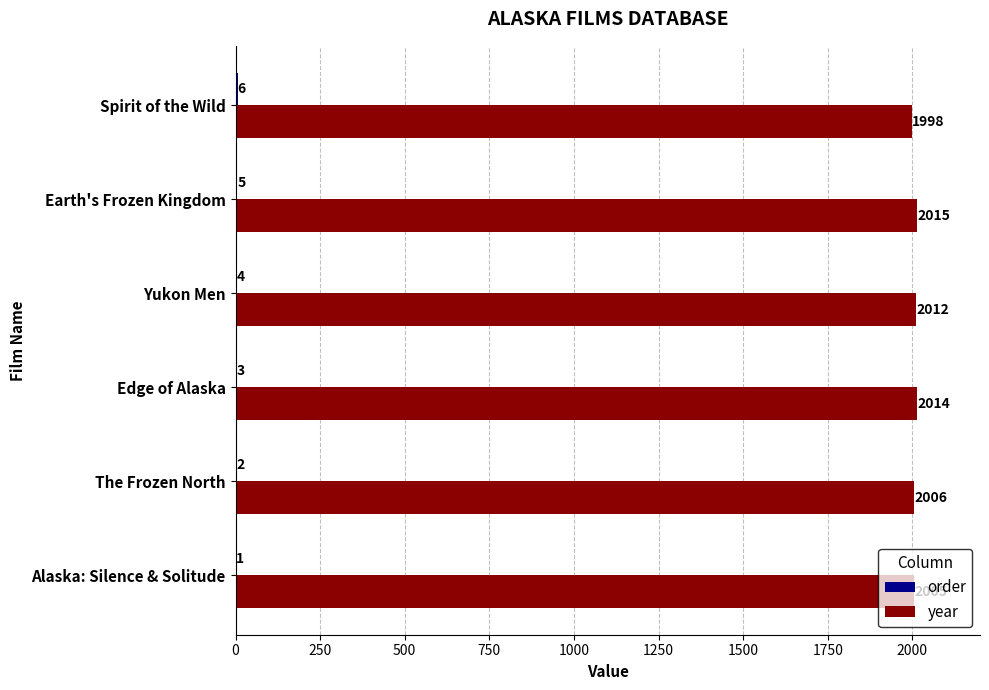

The value of year at Edge of Alaska is 2014. True or false?

True